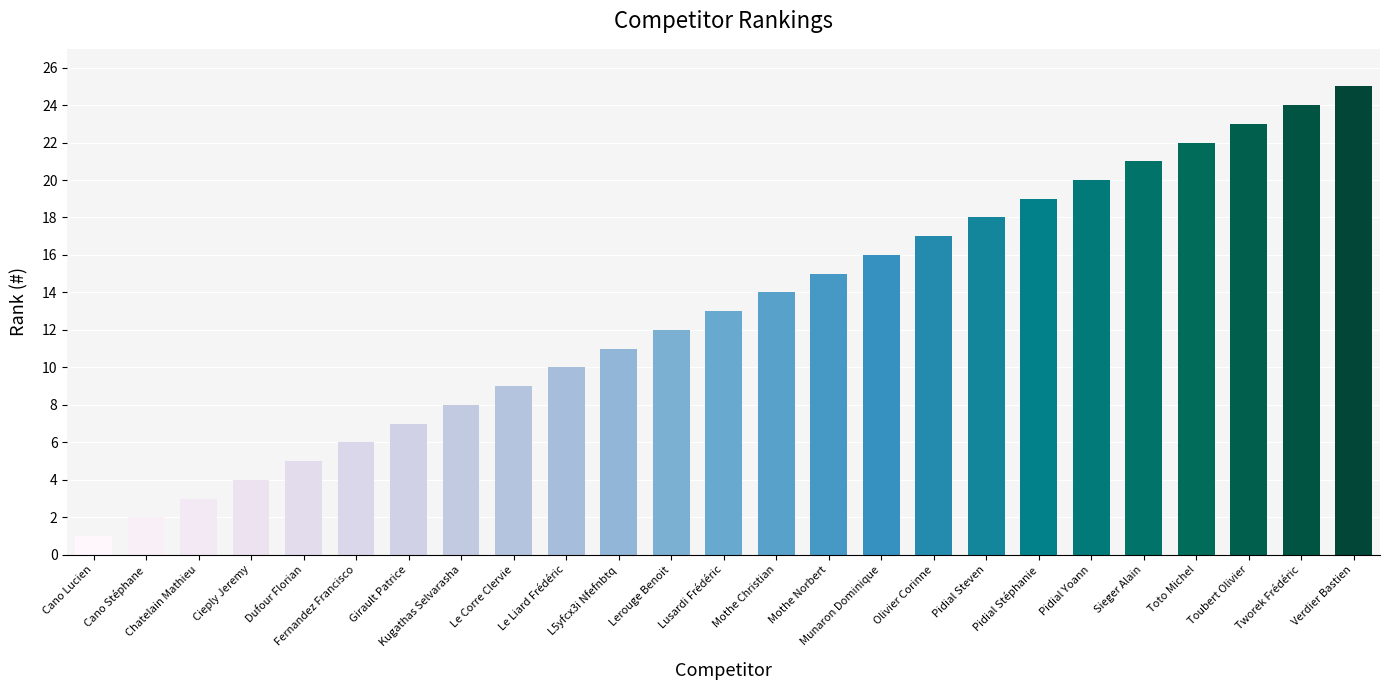

What is the label of the 4th bar from the right?

Toto Michel